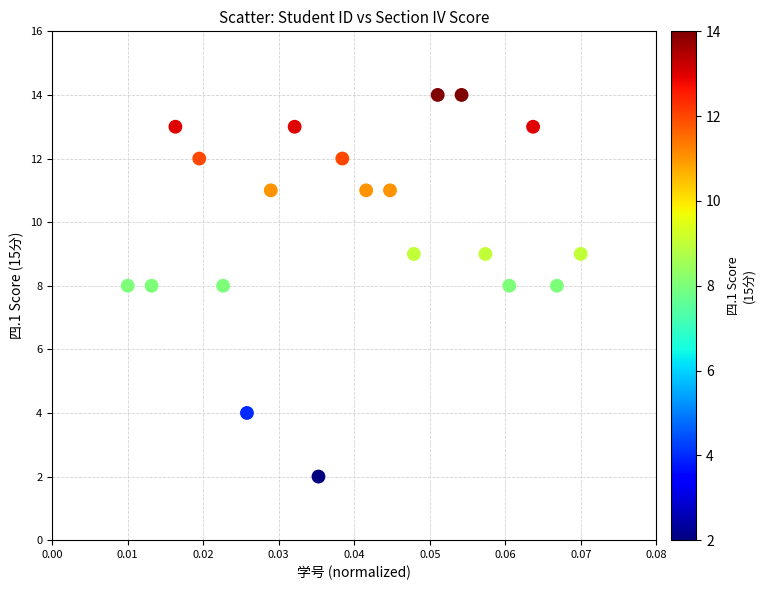

What is the range of Y values (max minus min)?

12